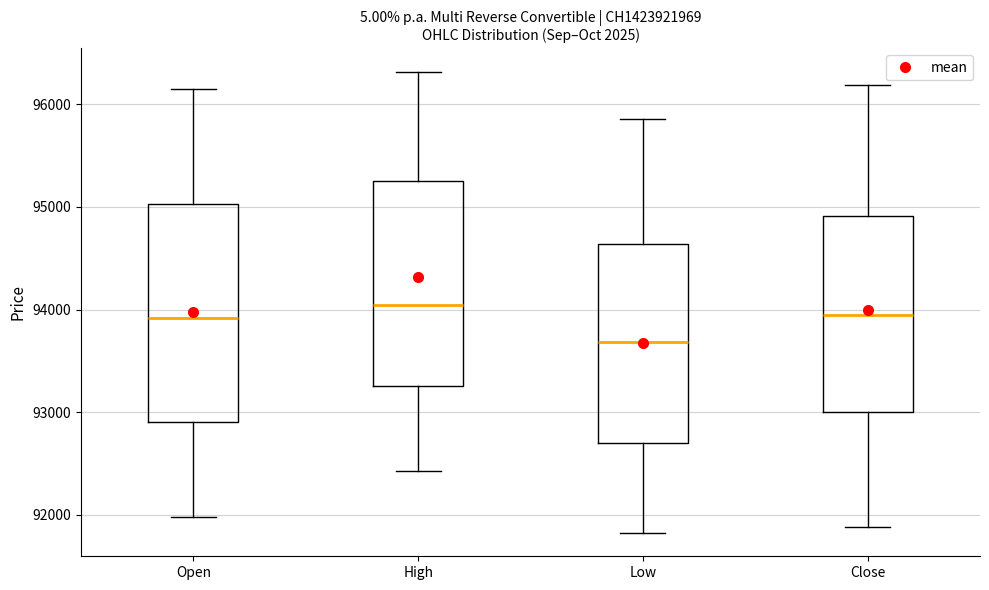

Where is the lower edge of the box for Open on the y-axis? The values are not printed on the chart, so give them approximately, as read against the axis.

92900